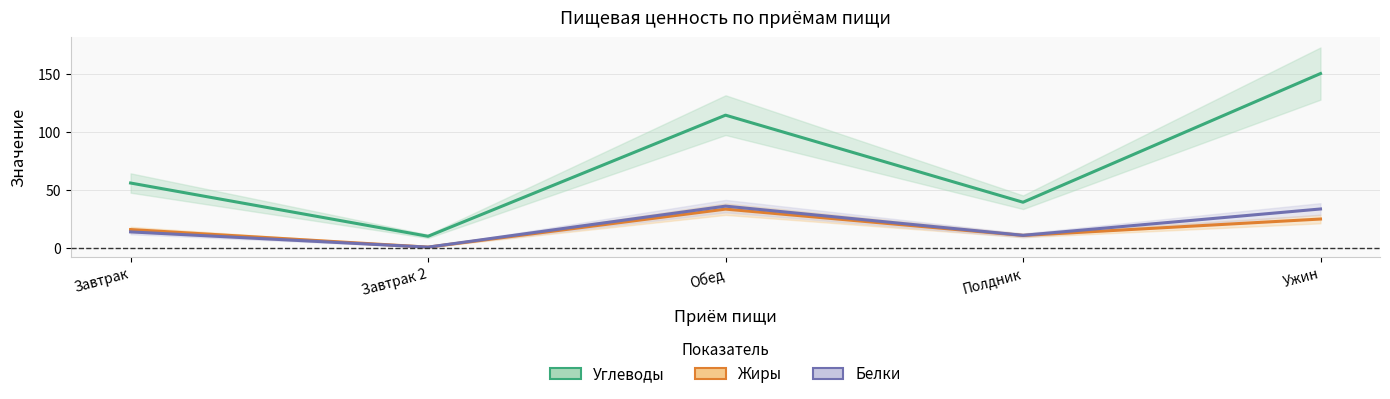

What is the difference between the maximum and minimum values in the Жиры series?

33.0